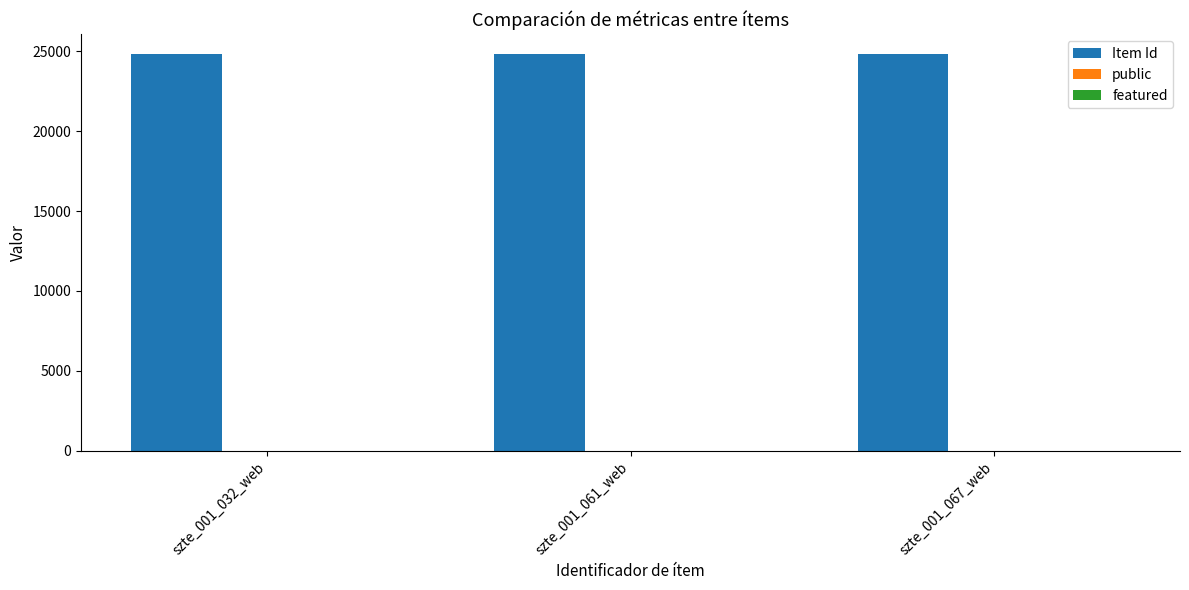

What is the spread (max minus min) of values at szte_001_067_web?

24836